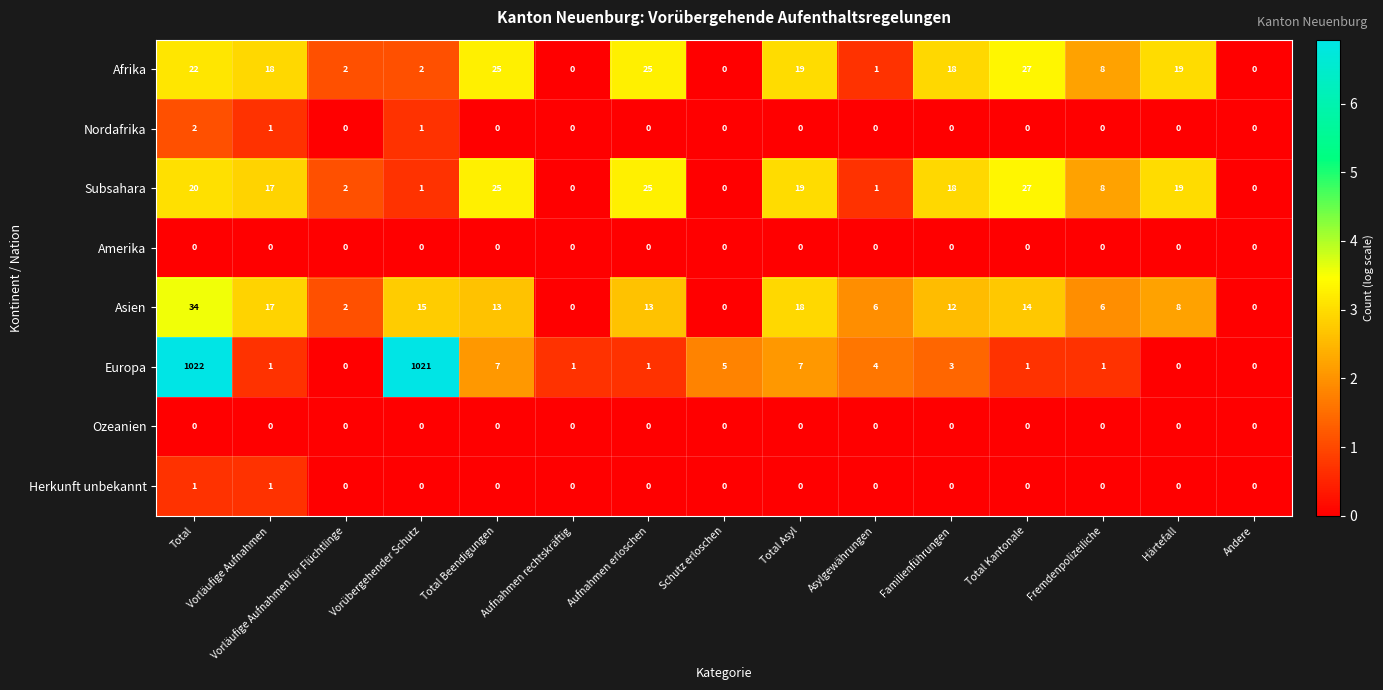

Which series has the largest total across all categories?

Europa